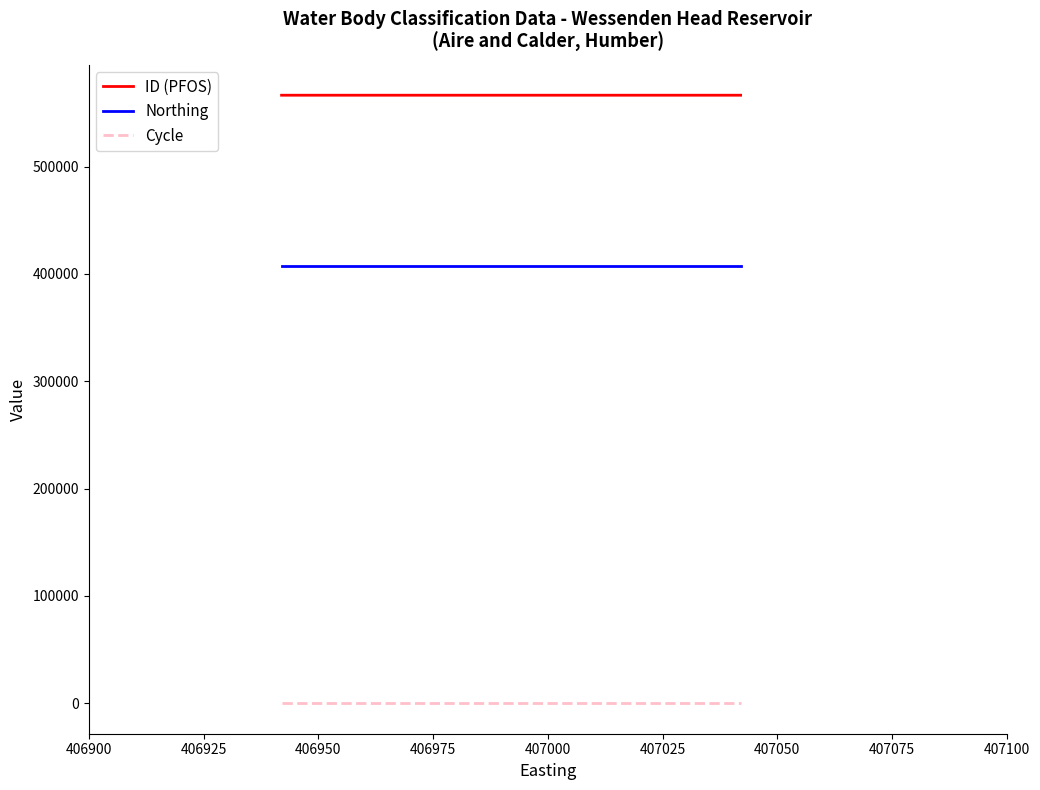

What is the maximum value shown in the chart?

566475